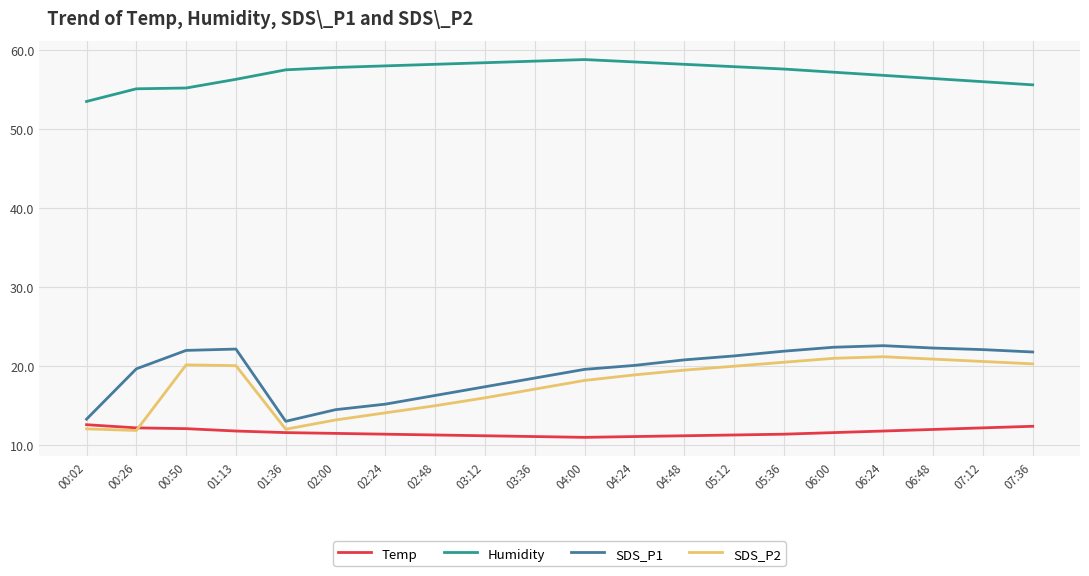

What position from the left is 07:36?

20